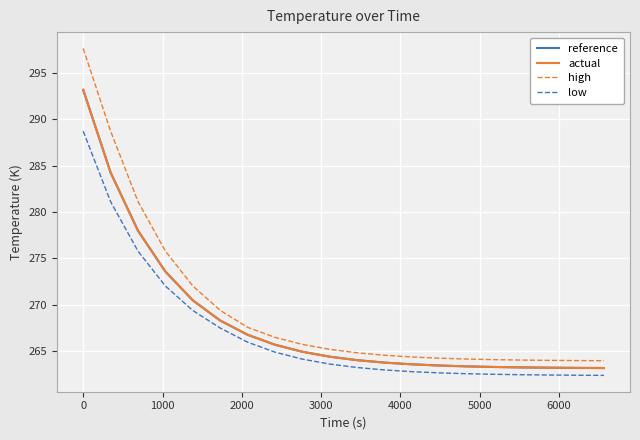

Which series has the widest spread of values?

high